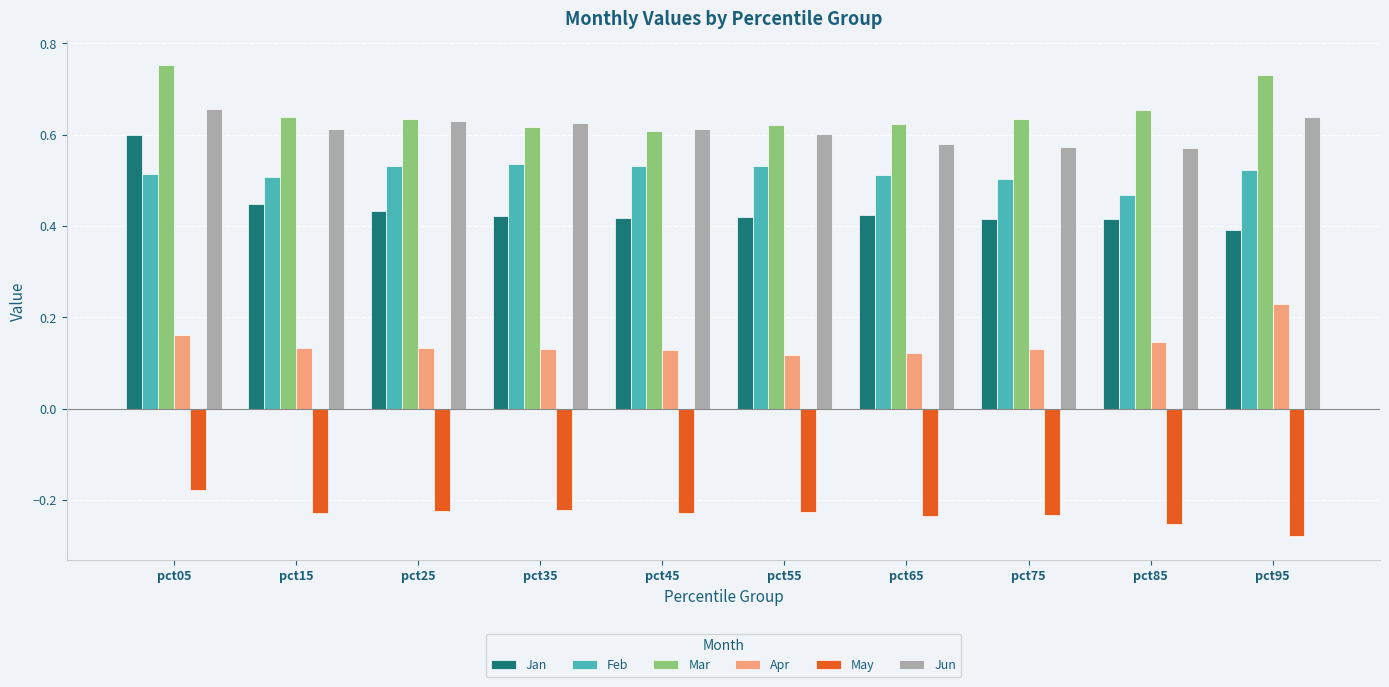

Is the value of Mar at pct85 greater than the value of May at pct85?

Yes